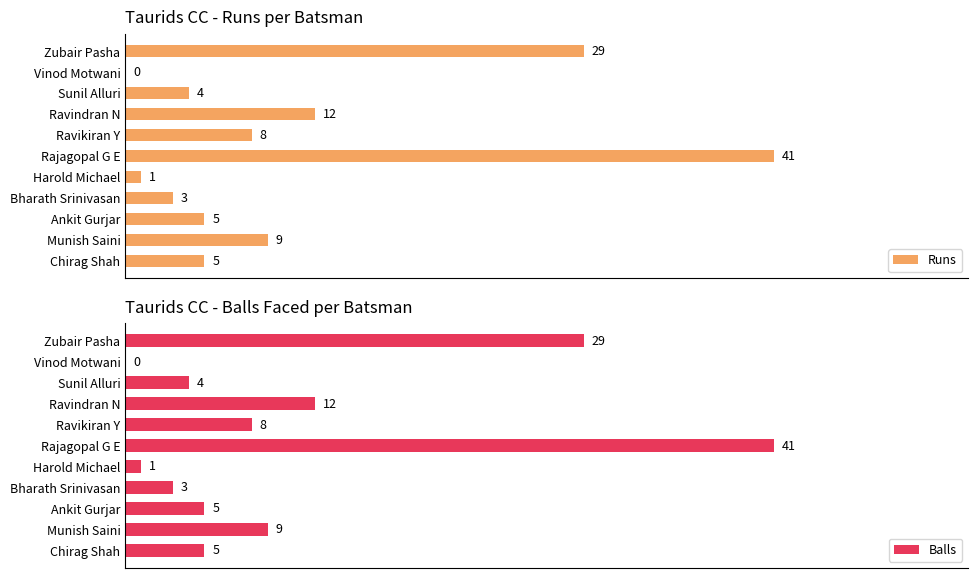

Rank the series by their maximum value, from lowest to highest.

Runs, Balls